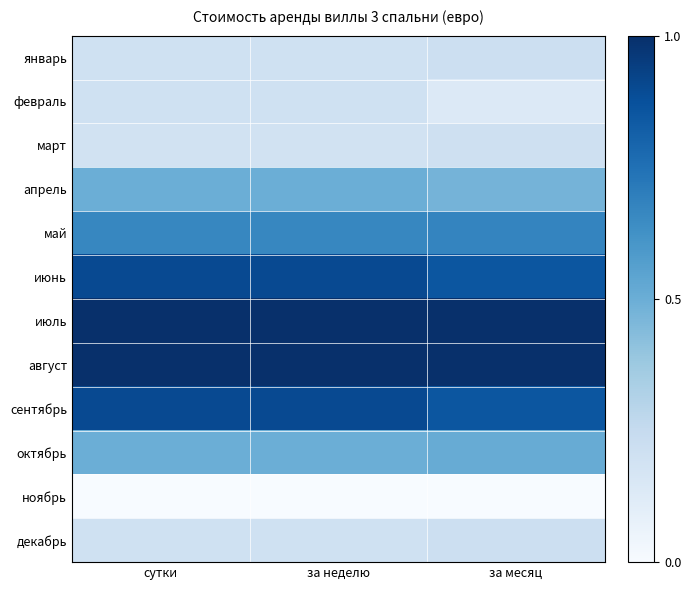

List the series in order of their peak value, lowest first.

ноябрь, февраль, март, январь, декабрь, апрель, октябрь, май, июнь, сентябрь, июль, август